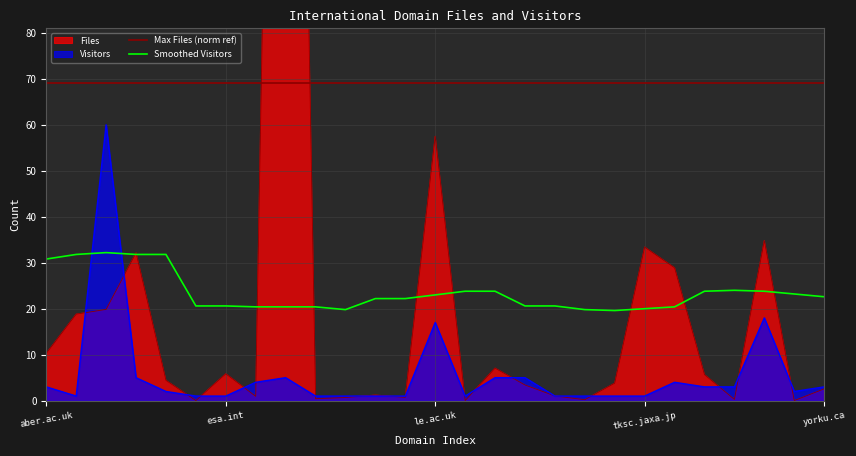

Where is the first local minimum for Smoothed Visitors?

10